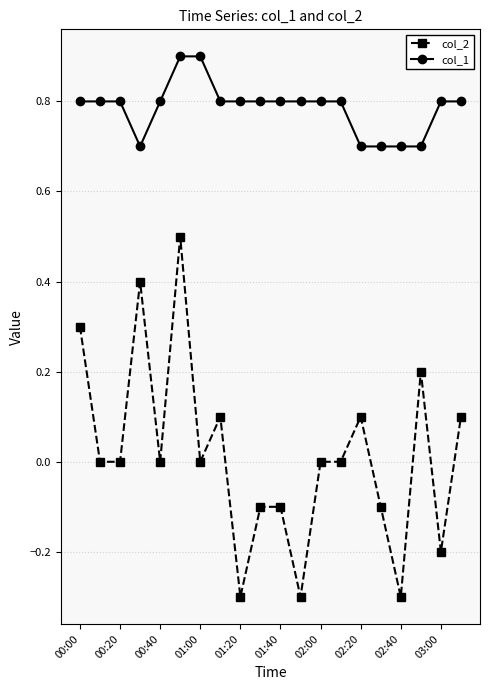

Rank the series by their maximum value, from lowest to highest.

col_2, col_1